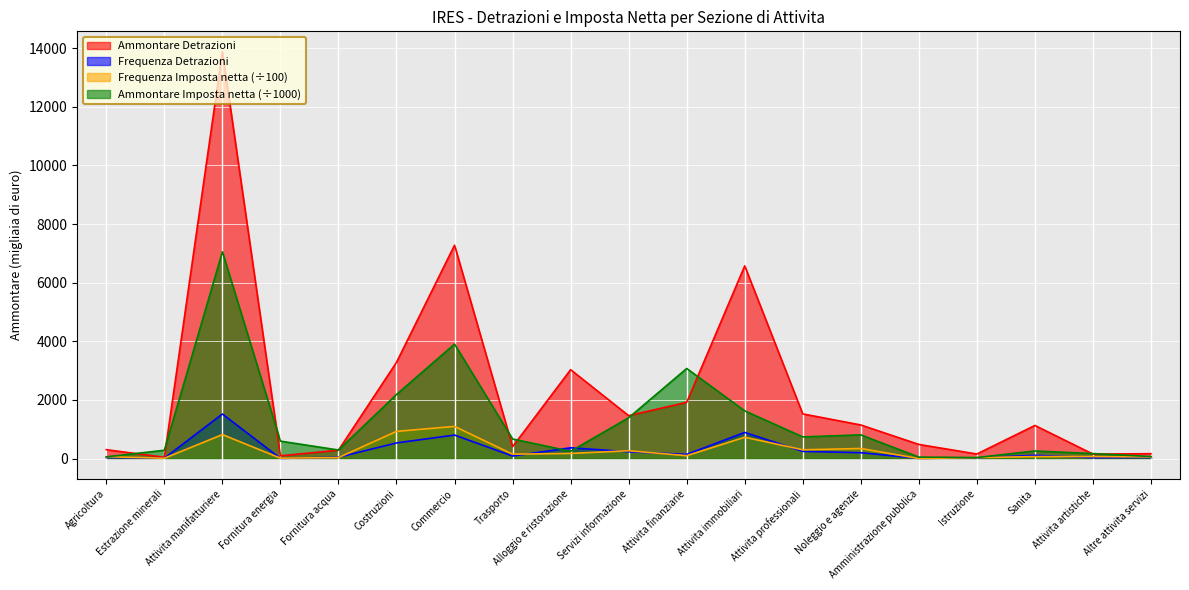

What is the sum of all Ammontare Imposta netta values?

23545.9